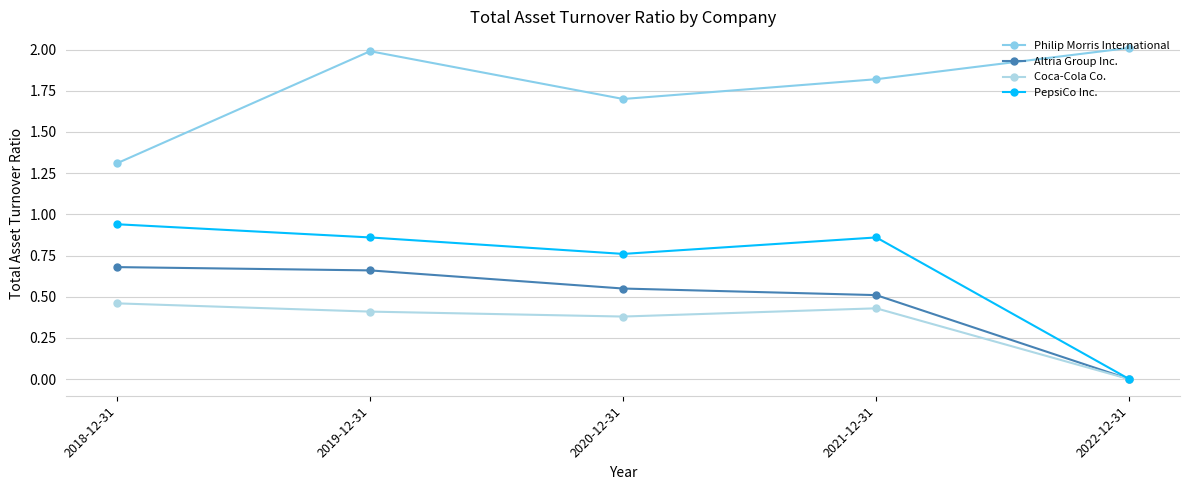

What is the value of the Altria Group Inc. point at the 1st from the left?

0.7